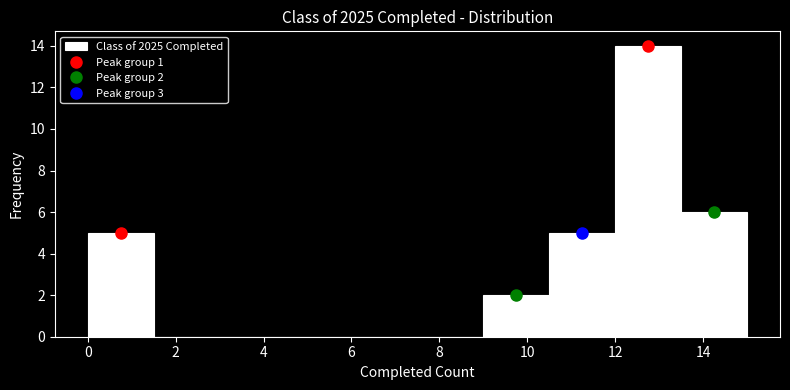

Over which range of the x-axis is the bar tallest?

12.0 to 13.5